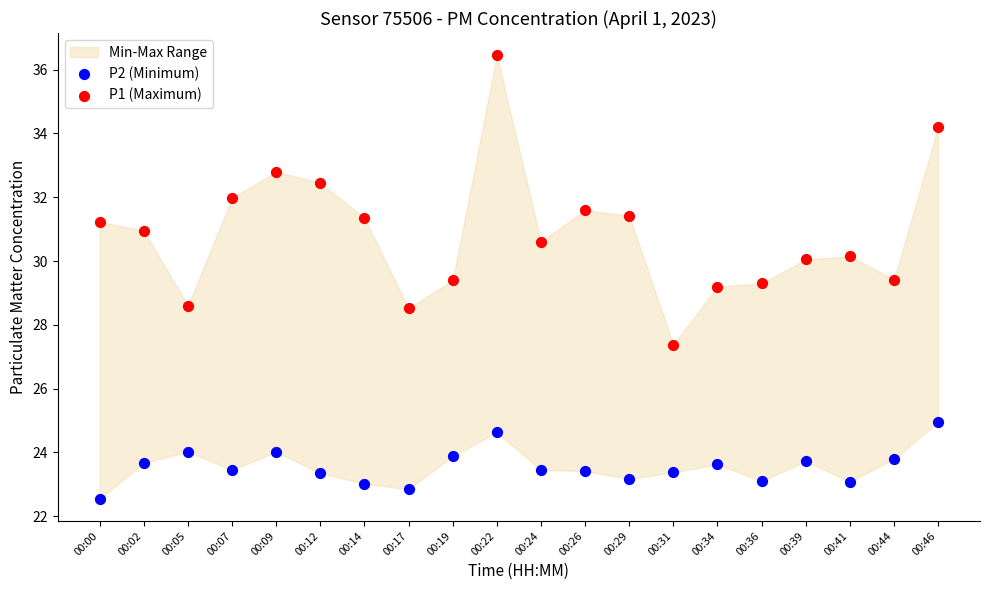

Which series contains the lowest Y value?

P2 (Minimum)